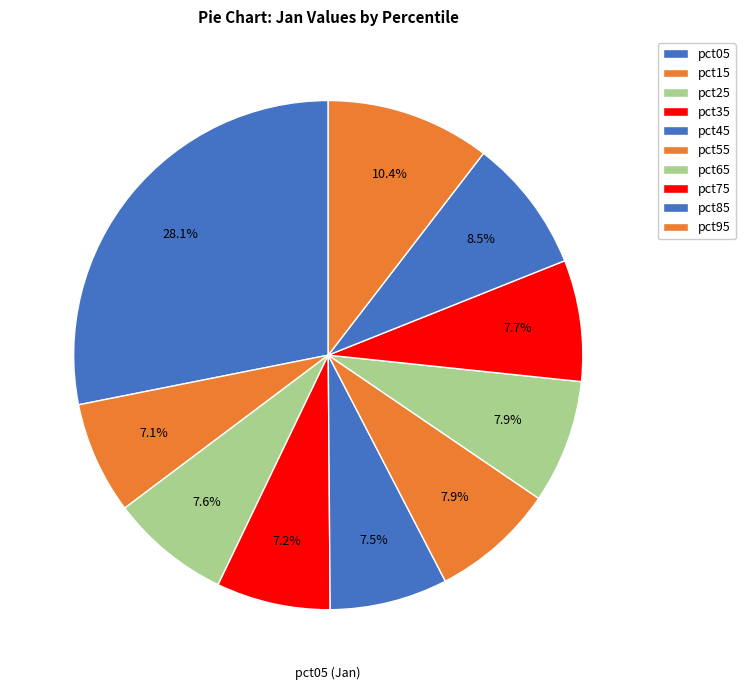

True or false: pct65 accounts for 8% of the total.

True